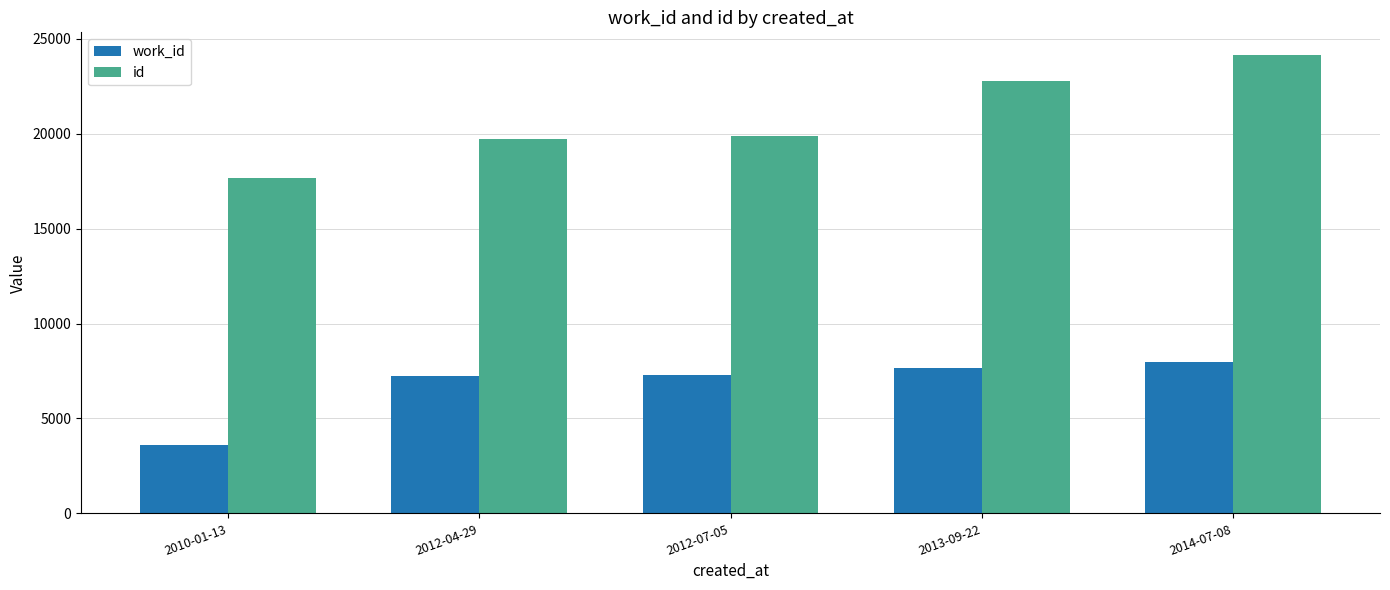

Does the chart contain stacked bars?

No